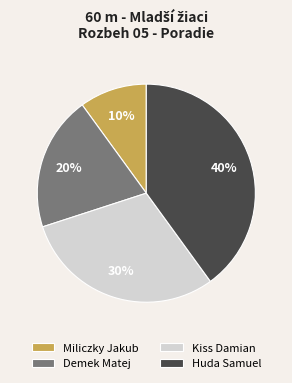

To the nearest percent, what is the combined percentage of Huda Samuel and Demek Matej?

60%